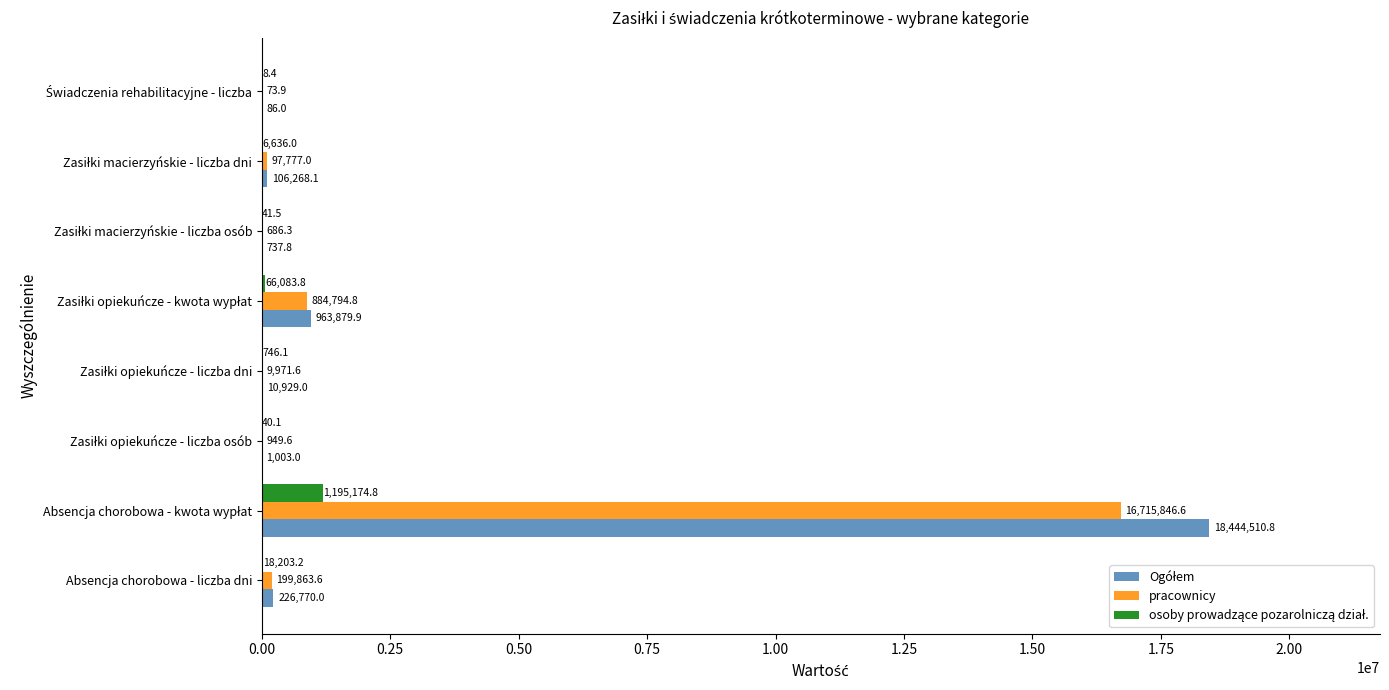

What is the greatest value displayed?

18444510.8